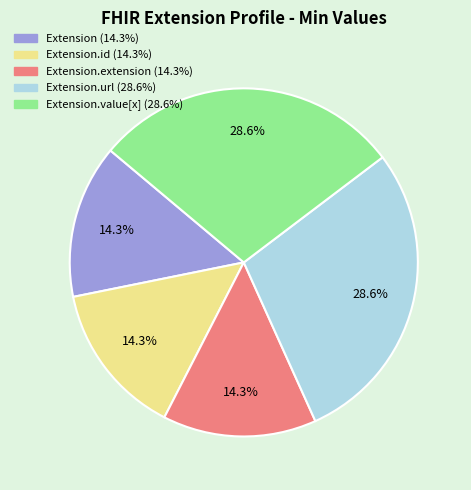

Is there any slice that represents more than half of the pie?

No